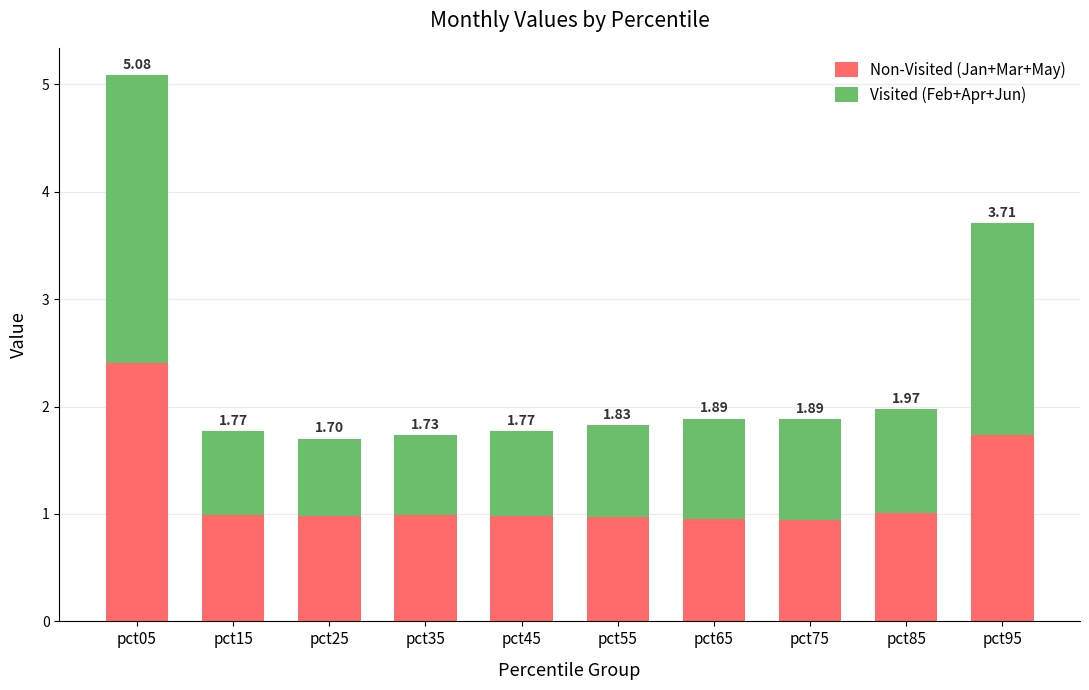

What are all the series names shown in the legend?

Non-Visited (Jan+Mar+May), Visited (Feb+Apr+Jun)